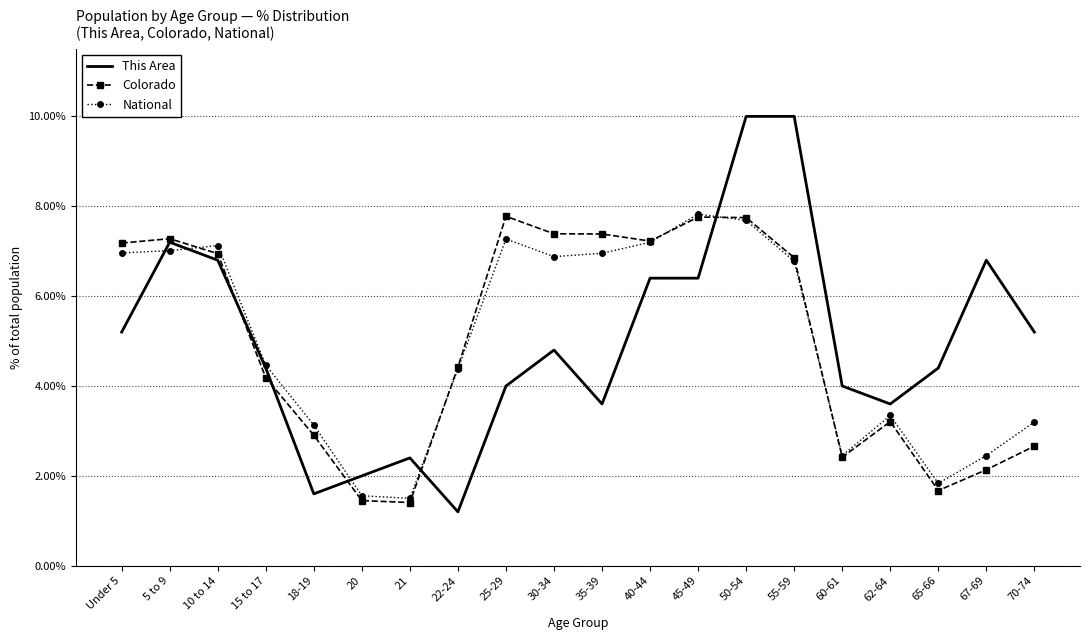

What is the spread (max minus min) of values at 5 to 9?

0.3